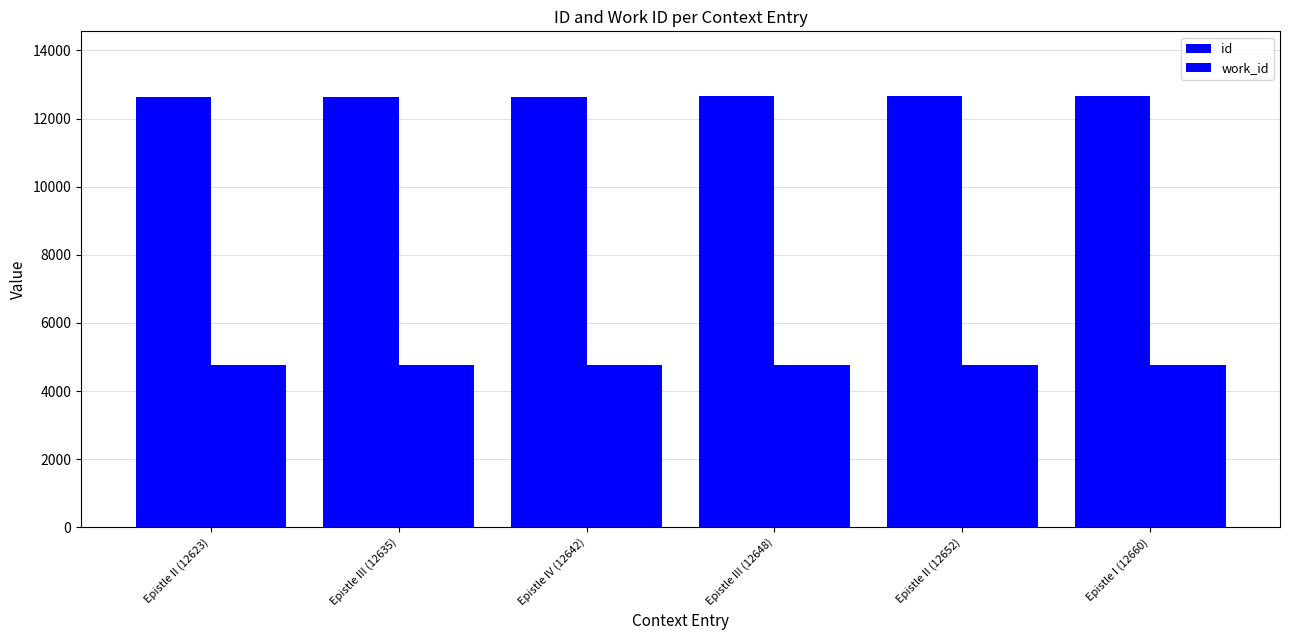

At which category is the sum across all series the highest?

Epistle I (12660)